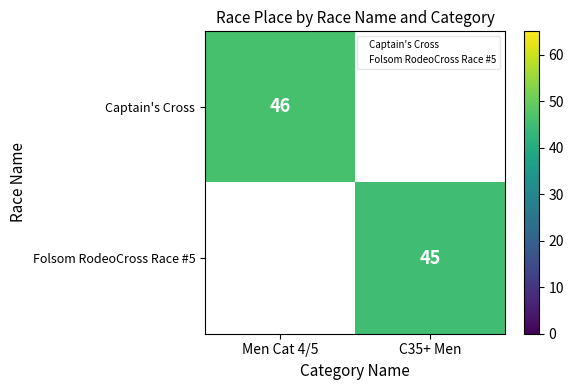

Which category has the highest value in the Captain's Cross series?

Men Cat 4/5